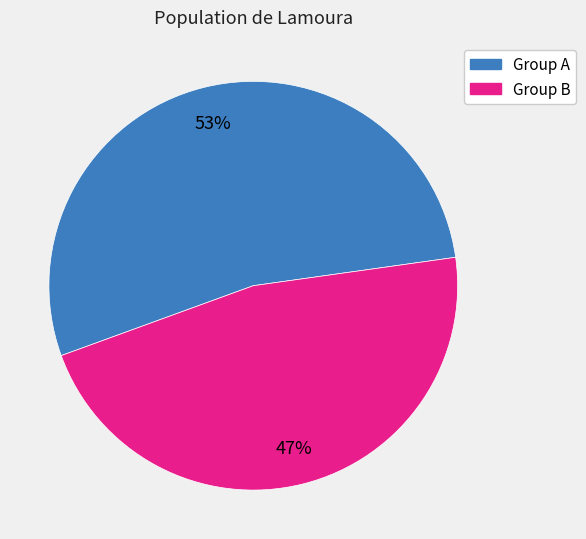

To the nearest percent, what is the average slice percentage?

50%